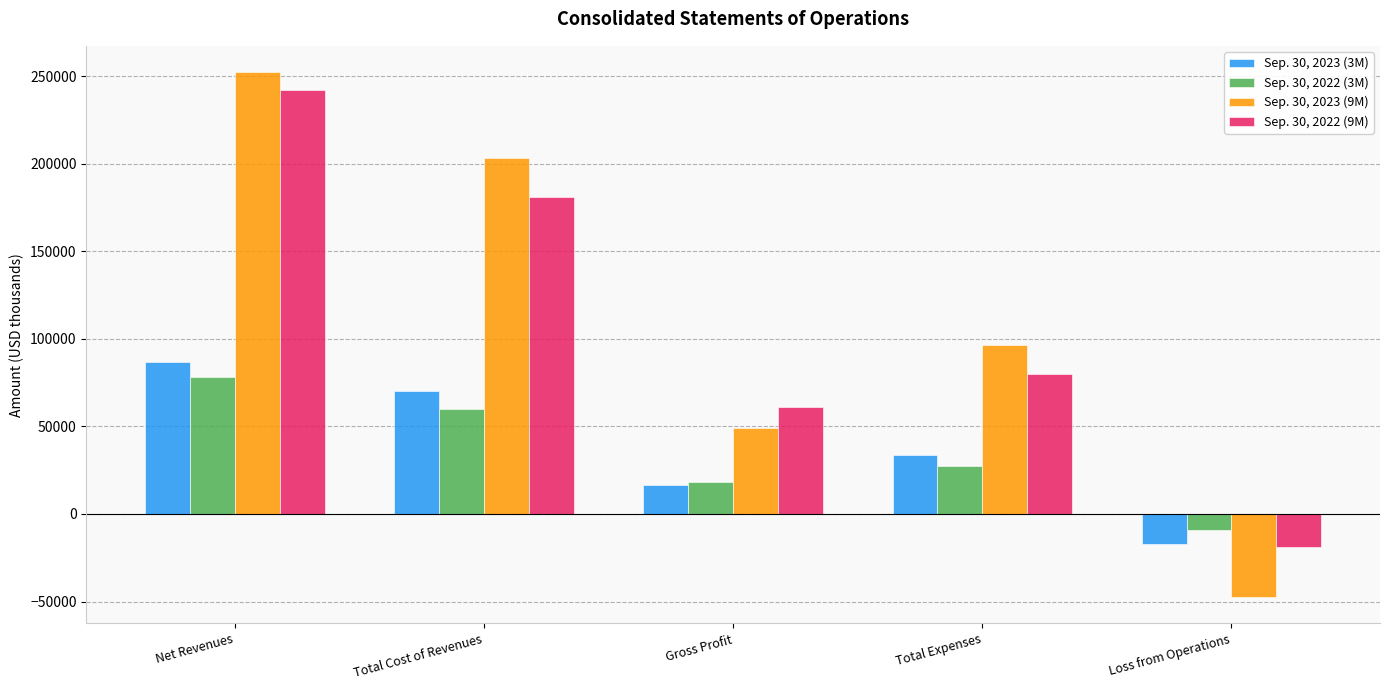

What is the difference between the highest and lowest values at Loss from Operations?

38170